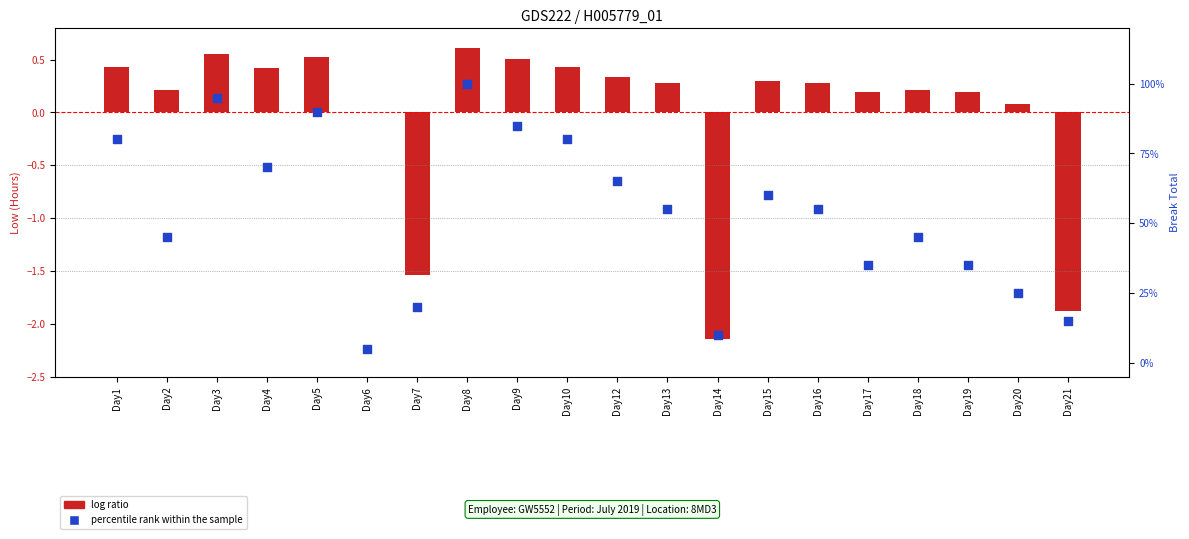

What is the change in value from Day2 to Day17?

-10.0